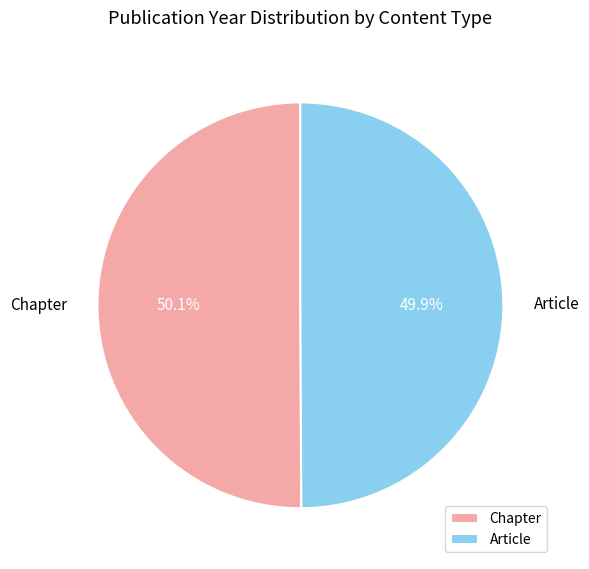

To the nearest percent, what percentage of the pie is Chapter?

50%